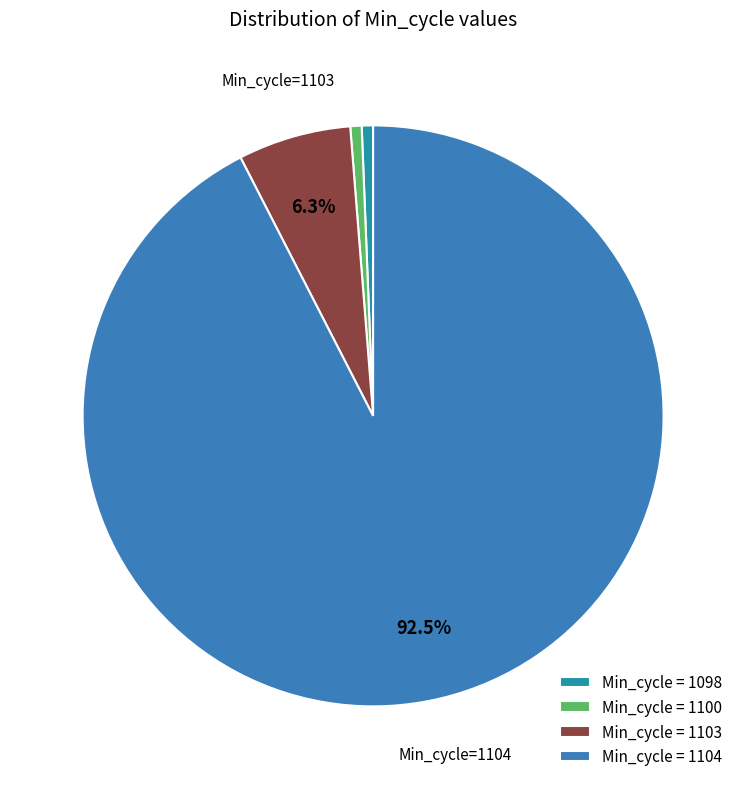

Which category has the biggest portion of the pie?

Min_cycle = 1104